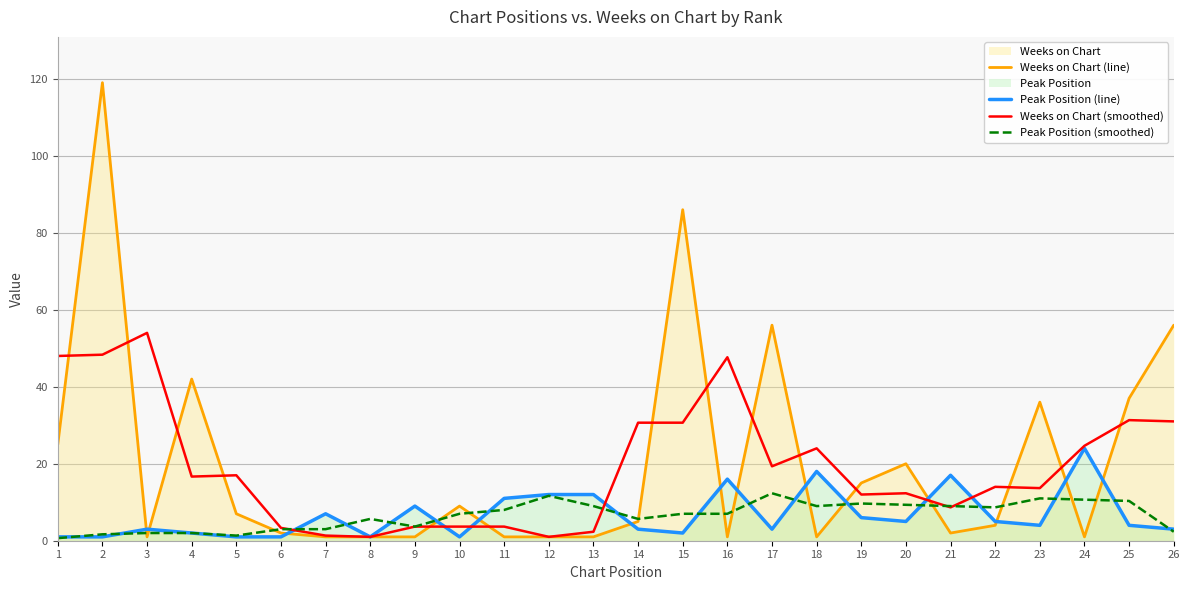

Does the chart display data point markers on the line(s)?

No